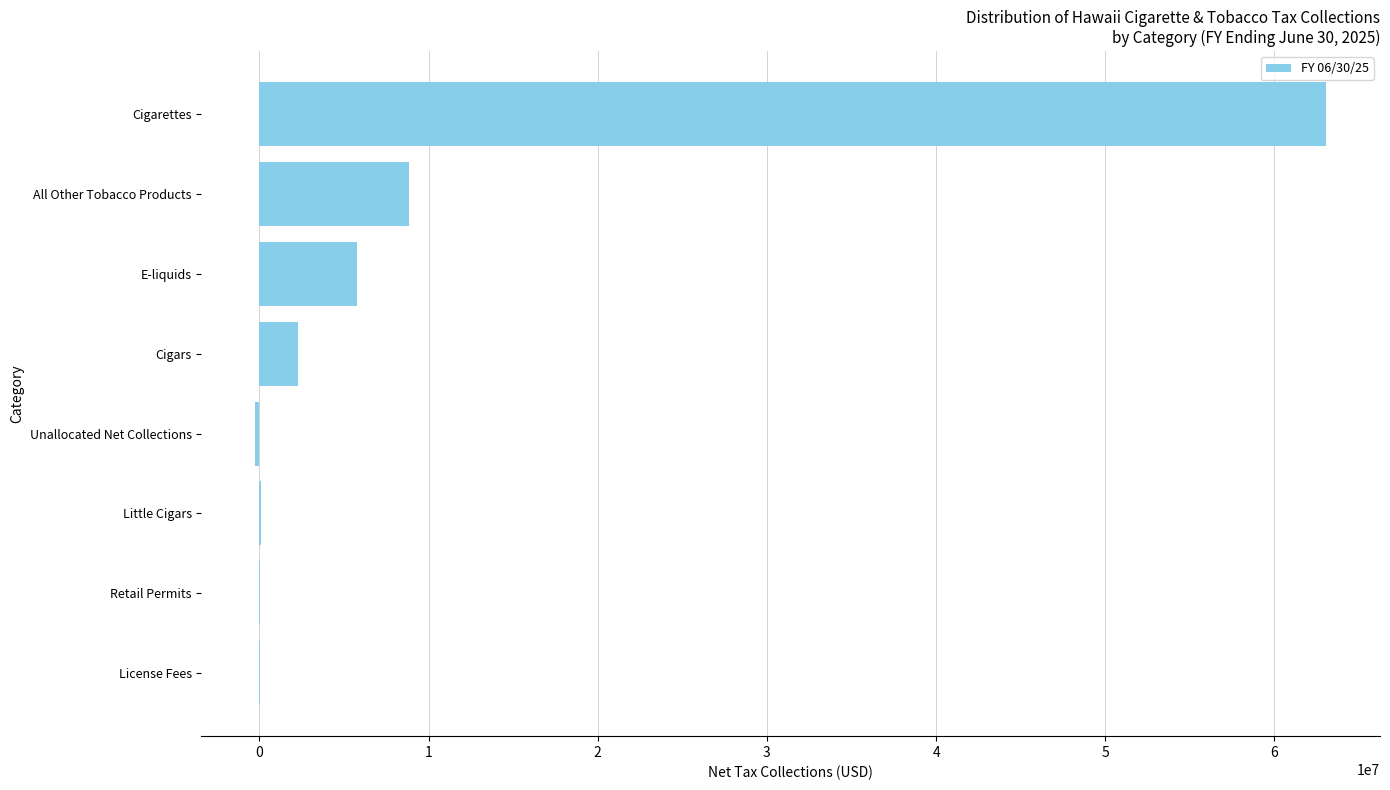

How many series are shown in this chart?

1